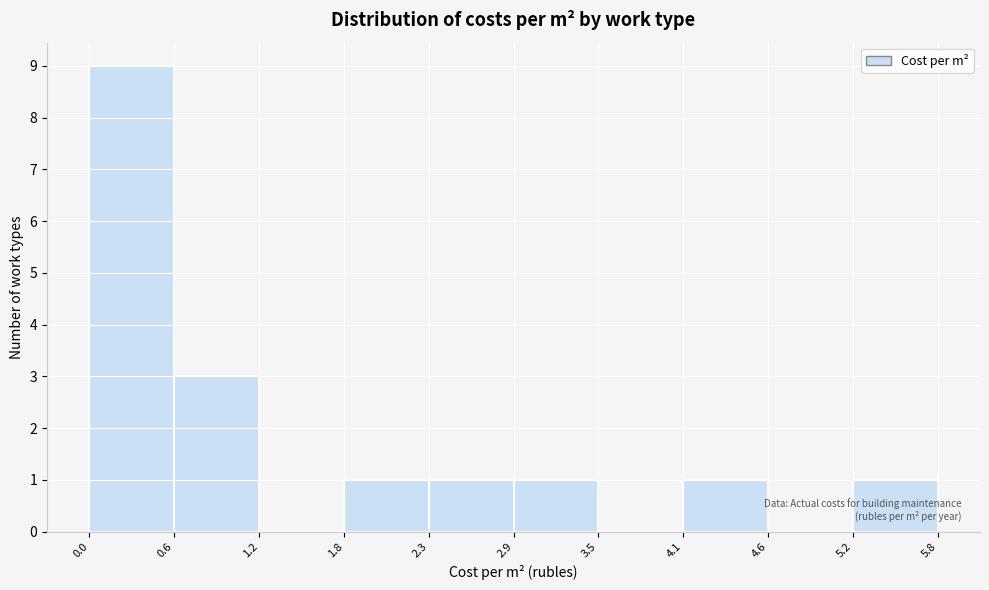

Reading left to right, transcribe this chart: for each bar, give the range it covers on the x-axis and its height. The values are not printed on the chart, so give them approximately, as read against the axis.

0.0 to 0.6: 9
0.6 to 1.2: 3
1.2 to 1.8: 0
1.8 to 2.3: 1
2.3 to 2.9: 1
2.9 to 3.5: 1
3.5 to 4.1: 0
4.1 to 4.6: 1
4.6 to 5.2: 0
5.2 to 5.8: 1